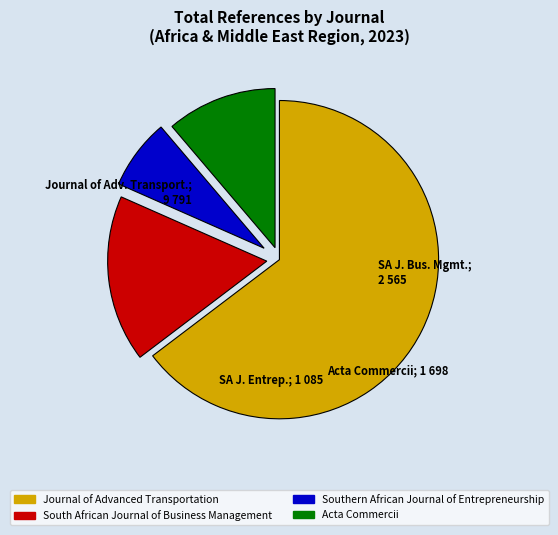

True or false: Acta Commercii accounts for 16% of the total.

False